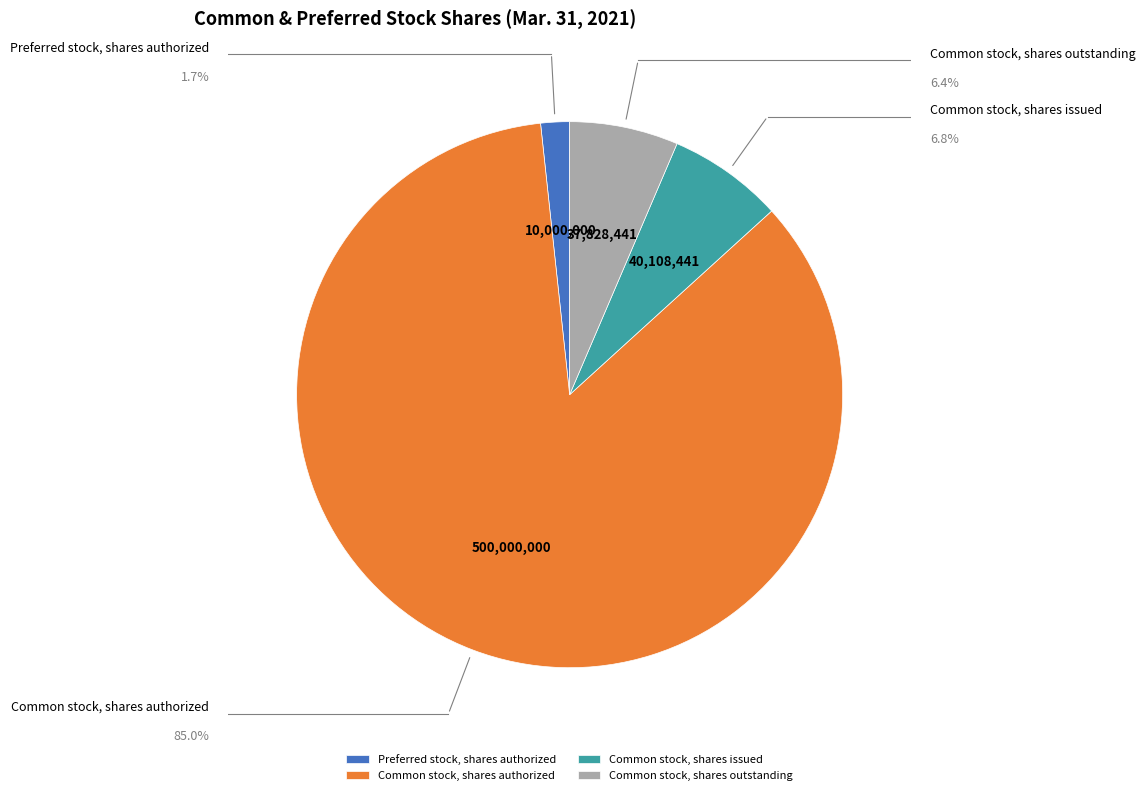

To the nearest percent, what percentage of the pie is Preferred stock, shares authorized?

2%